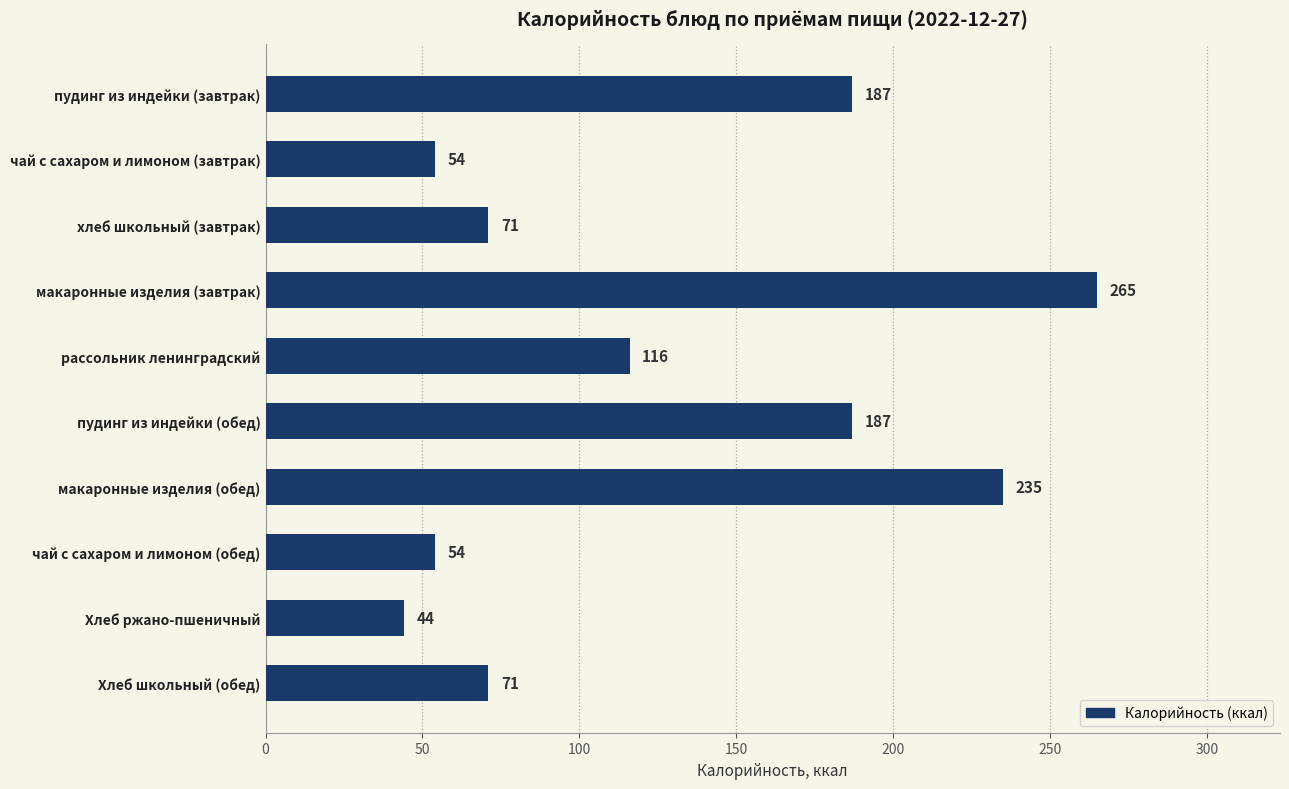

What is the value of the 2nd bar from the top?

54